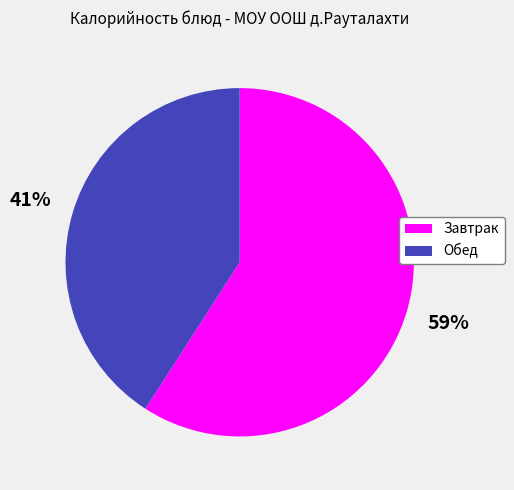

Combined, do Завтрак and Обед account for over 50%?

Yes